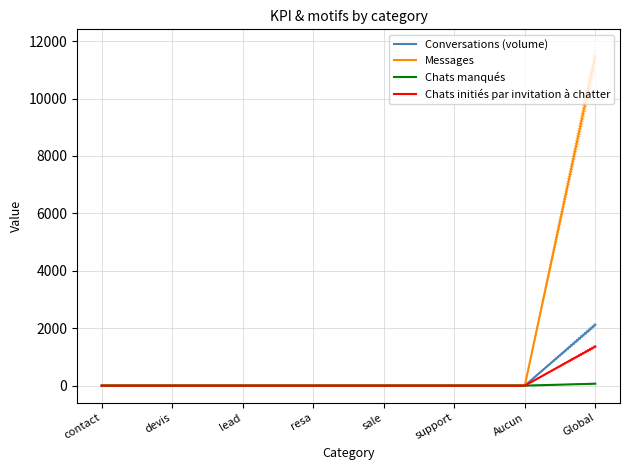

Which category has the highest value in the Messages series?

Global